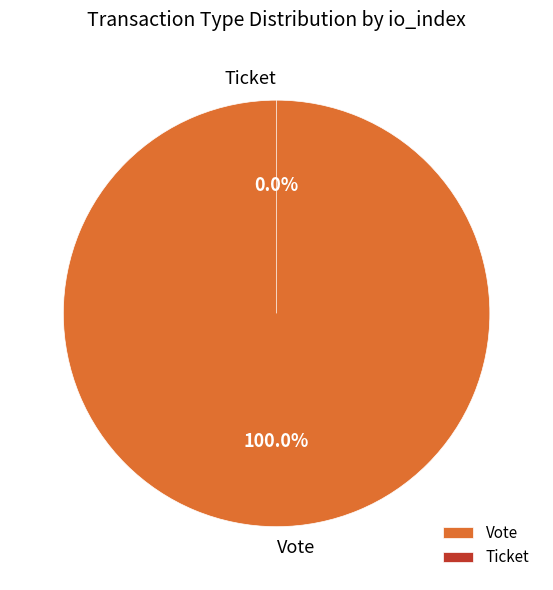

To the nearest percent, what is the difference between the Ticket and Vote slice percentages?

100%